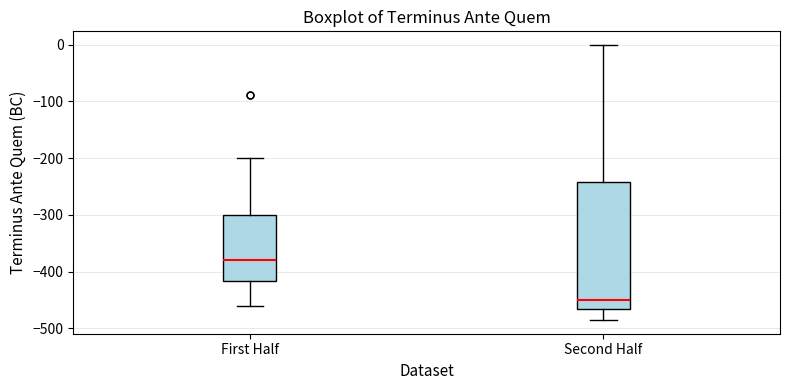

Which box is the tallest, from its lower edge to its upper edge?

Second Half